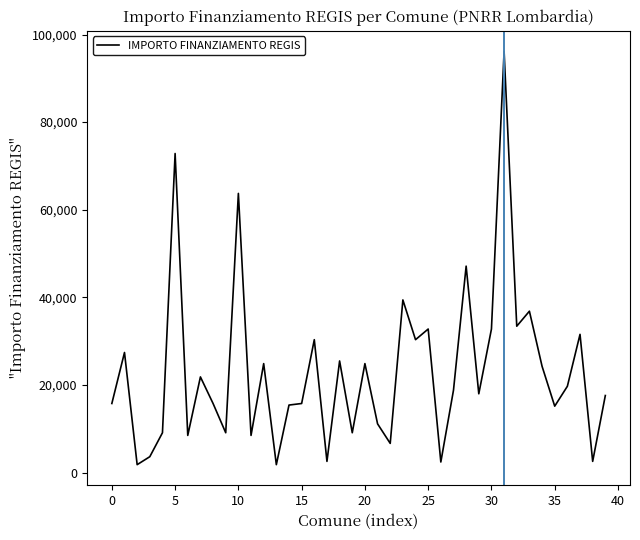

What is the difference between the maximum and minimum values?

94324